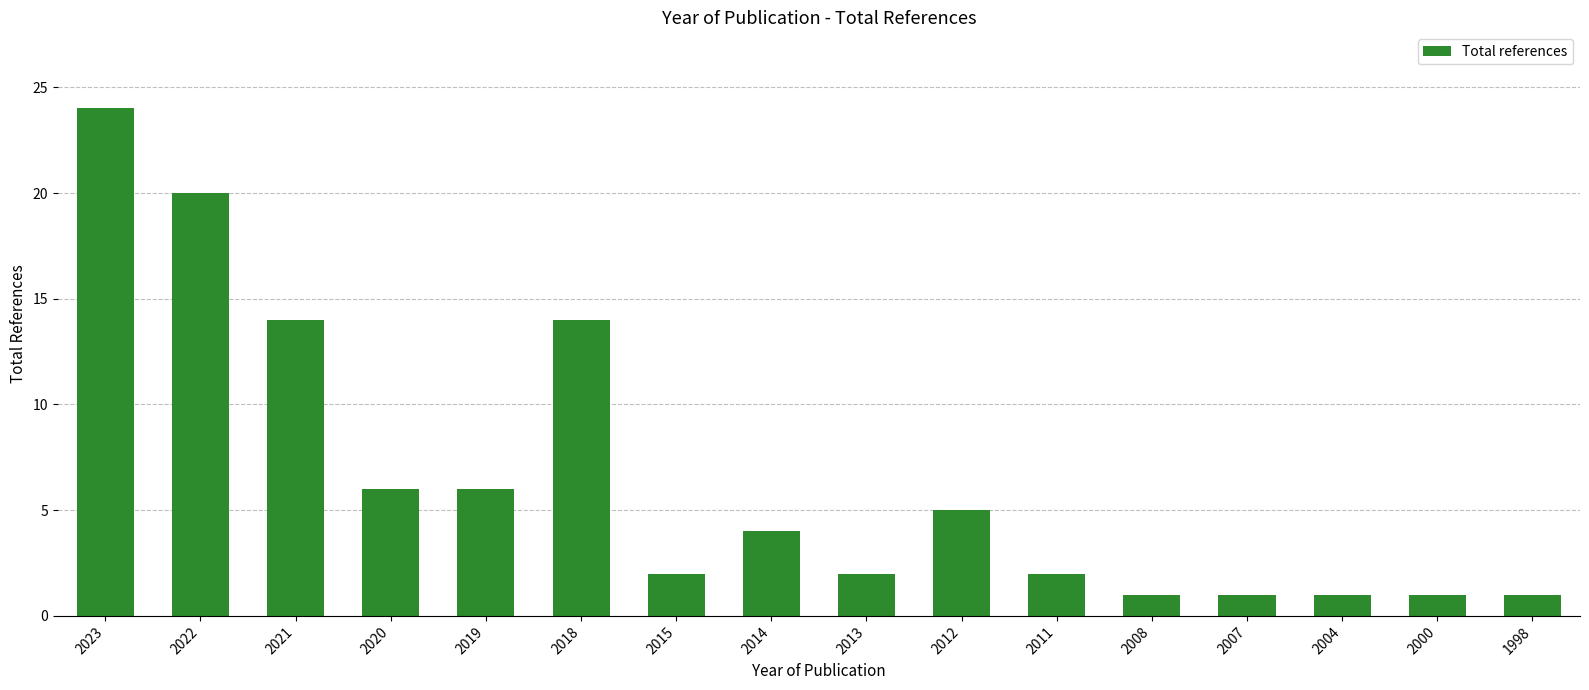

Does the chart contain stacked bars?

No